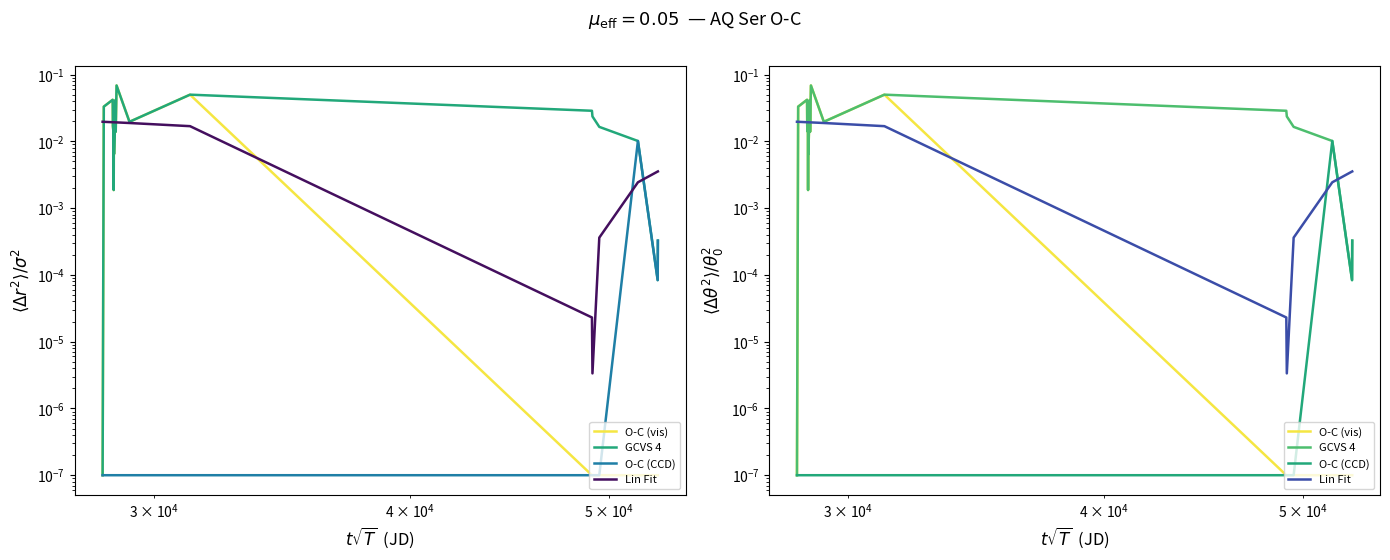

Does the chart display data point markers on the line(s)?

No